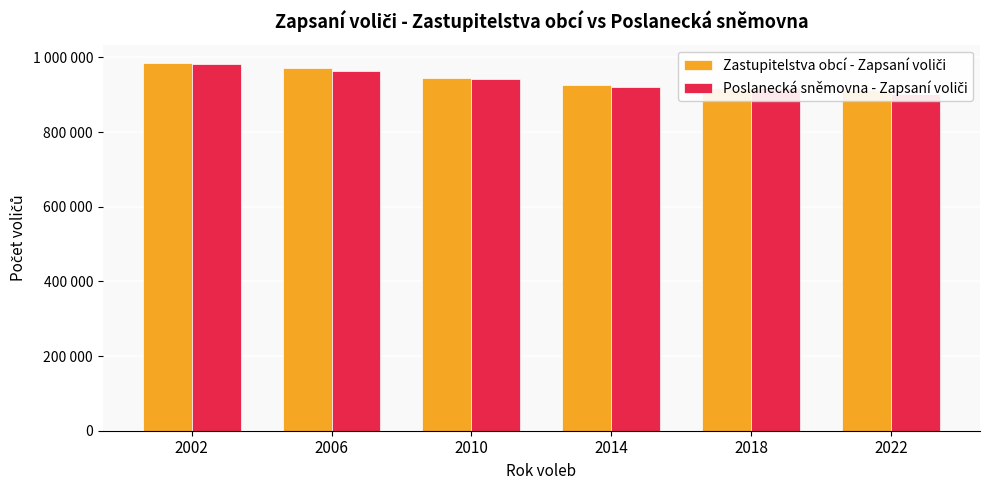

At which category is the sum across all series the highest?

2002